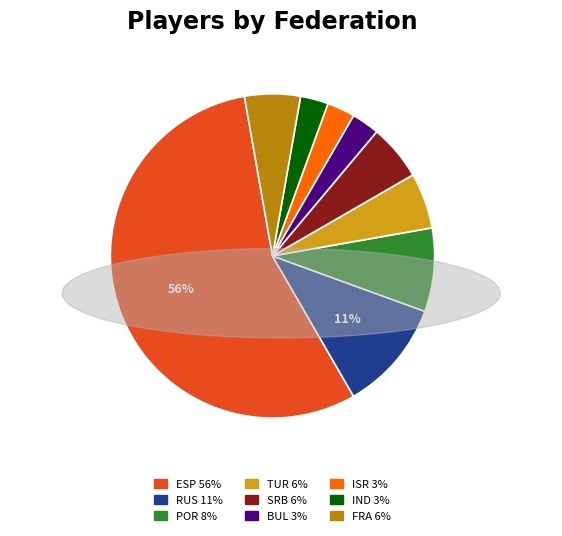

What is the ratio of the value at SRB to the value at ISR?

2.0